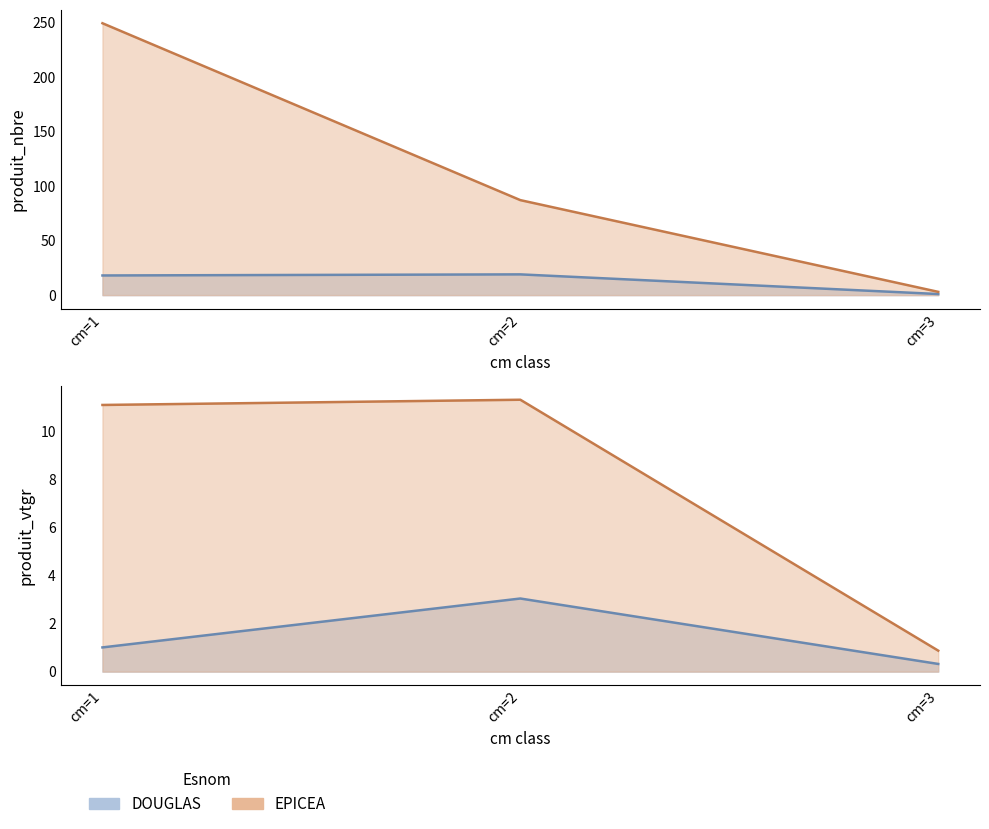

Between cm=1 and cm=3, which series saw the biggest shift?

EPICEA